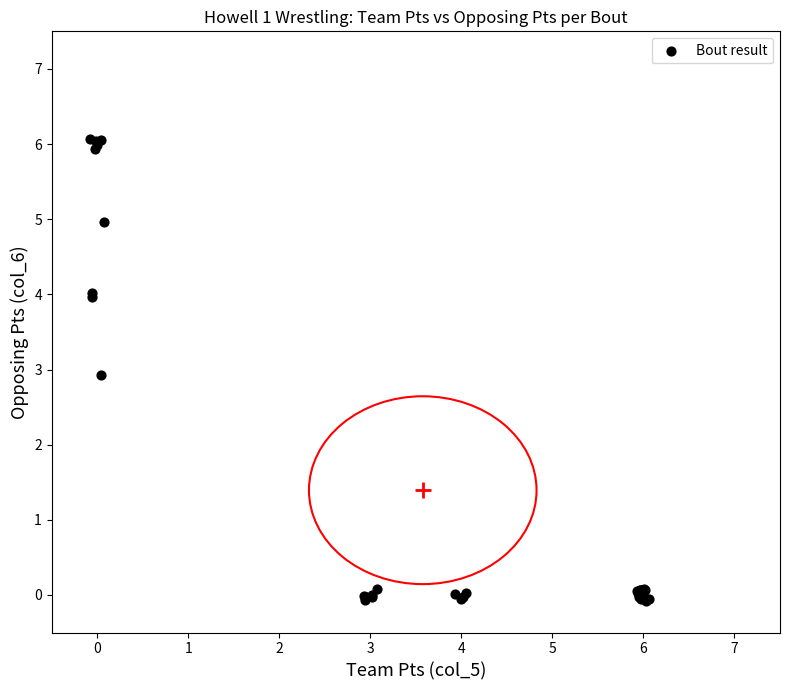

What Y value in the scatter plot is closest to 2?

2.9